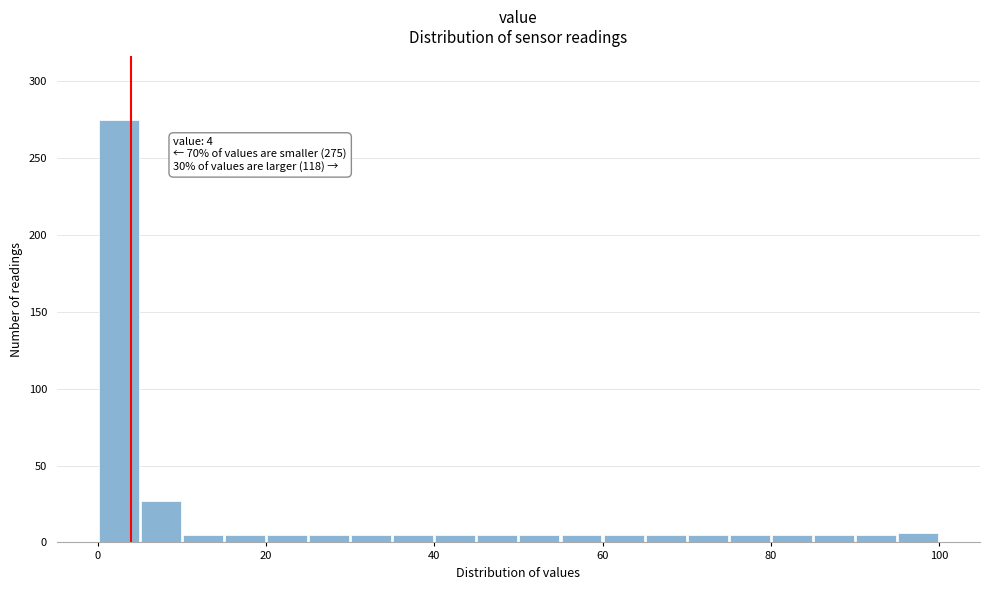

Around what value on the x-axis is the tallest bar? Give the approximate position of its centre, as read against the axis.

2